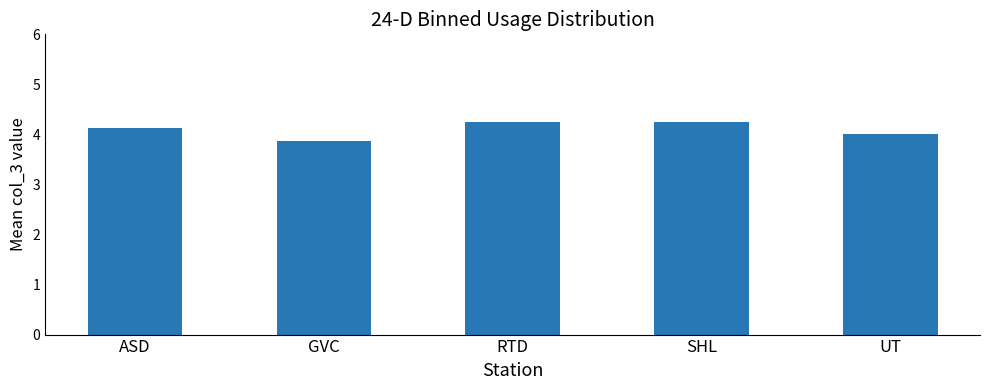

Where is the data nearest to the value 4?

UT